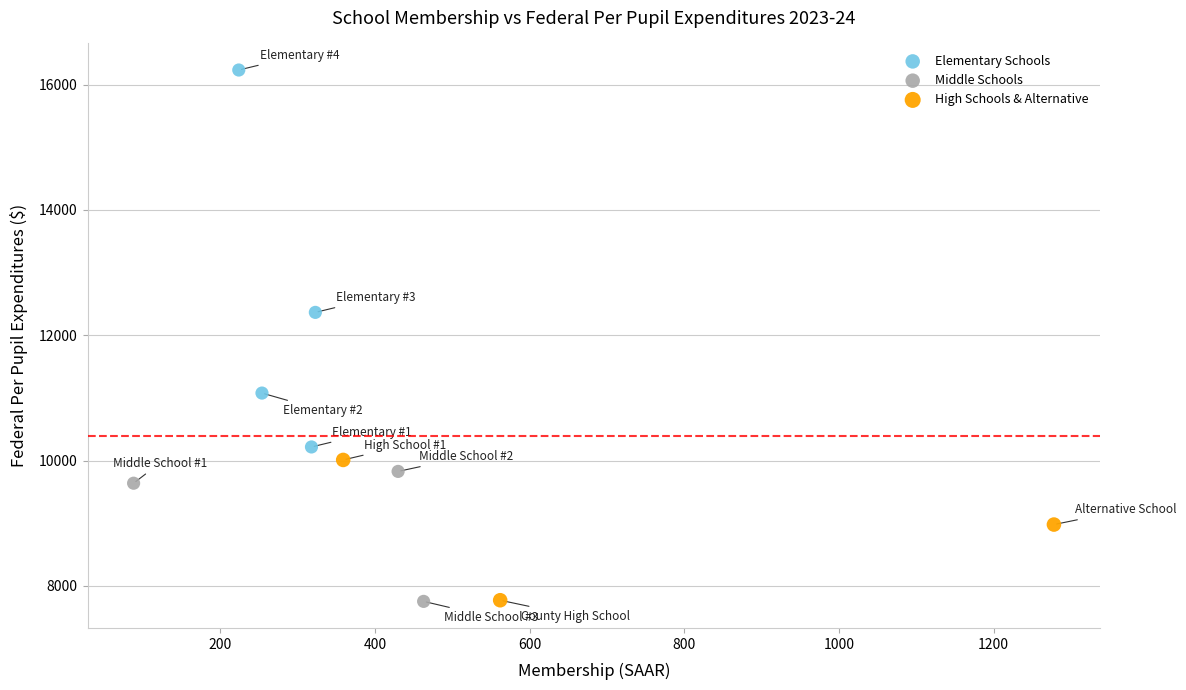

Which series has the largest Y range (max minus min)?

Elementary Schools